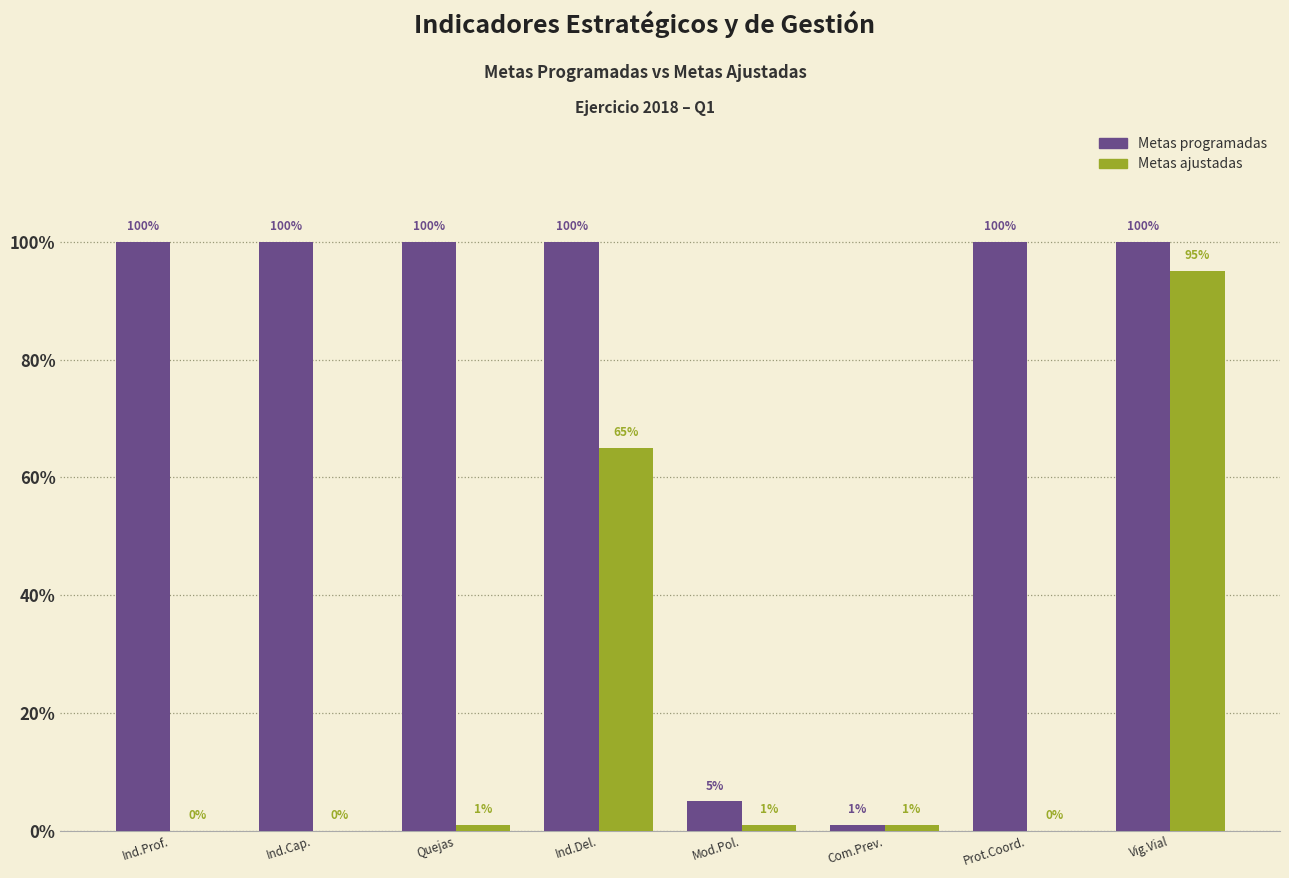

Count the number of data series in this chart.

2